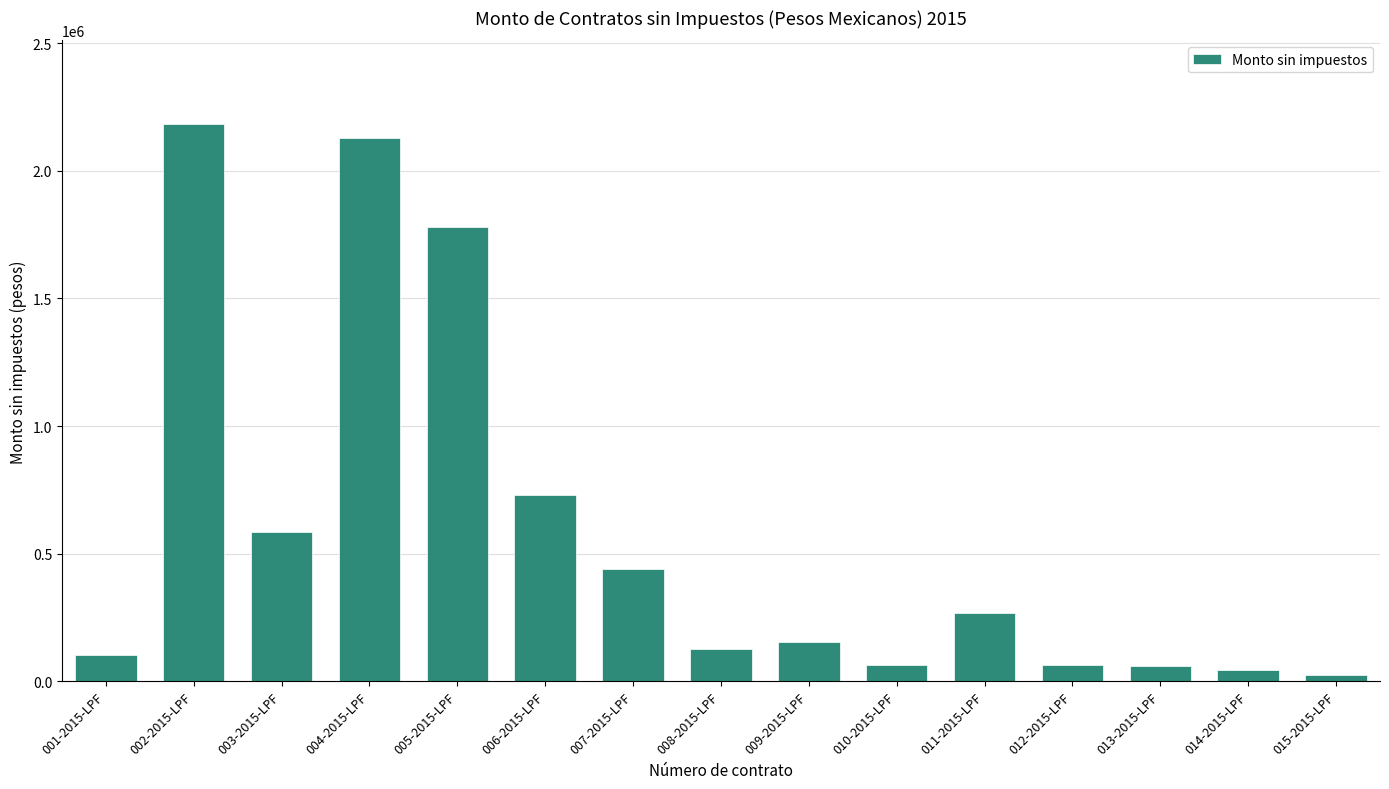

Which has a higher value, 004-2015-LPF or 014-2015-LPF?

004-2015-LPF